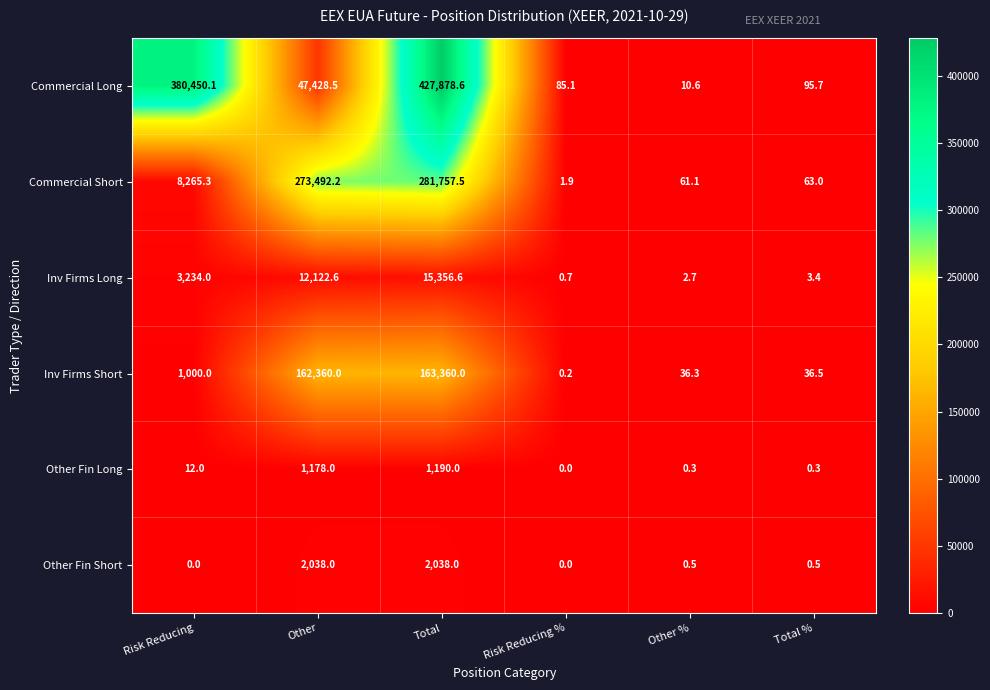

What is the average value of the Commercial Long series?

142658.1